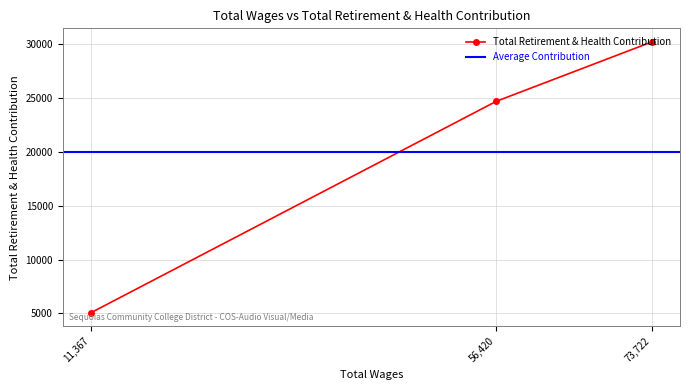

What is the sum of the values at 56420.0 and 73722.0?

54871